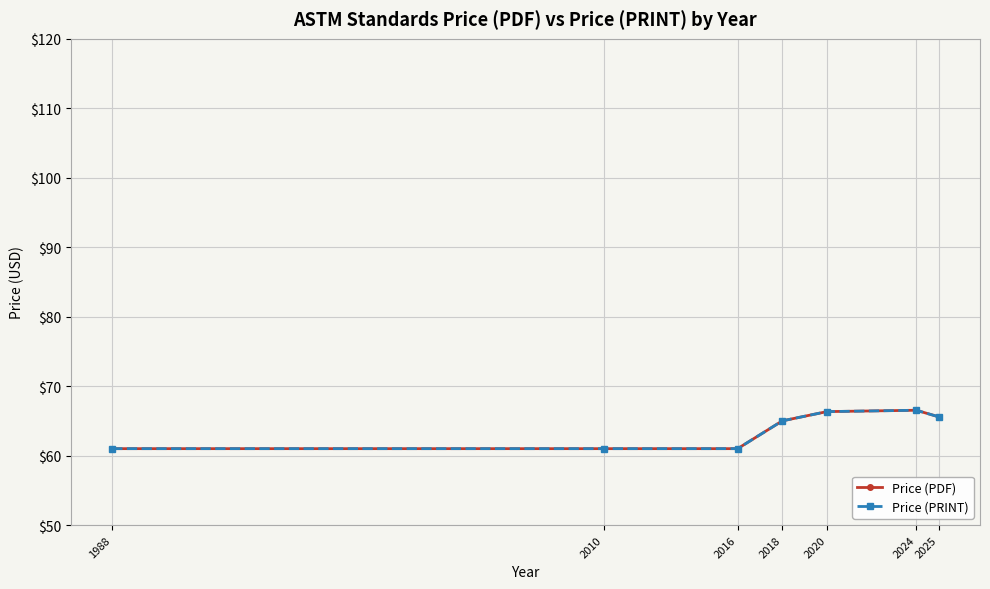

Is this an area chart (filled region under the line)?

No